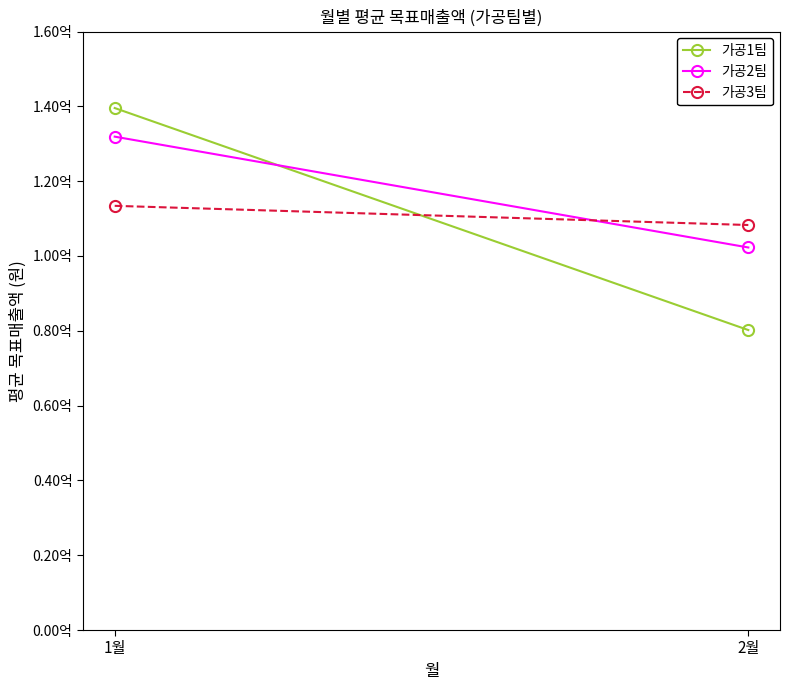

What is the average value of the 가공1팀 series?

109867500